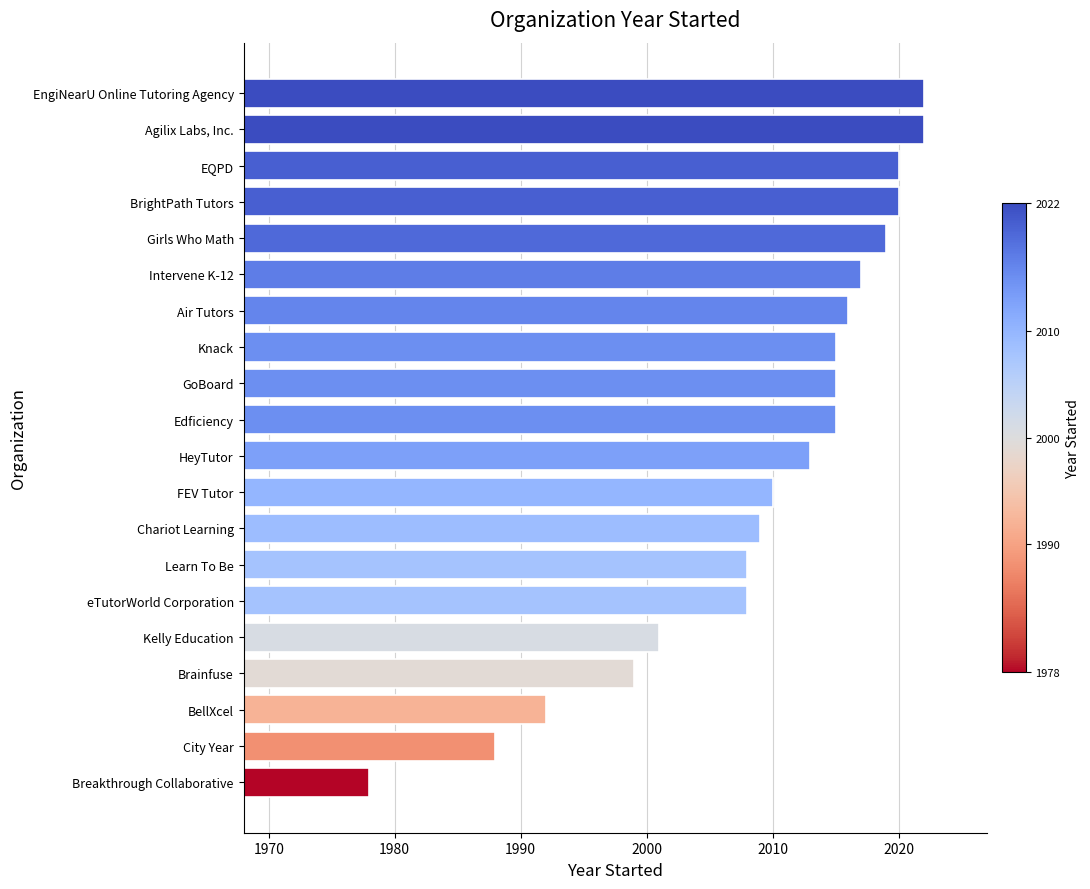

The chart shows a value of 2022 at Agilix Labs, Inc.. True or false?

True